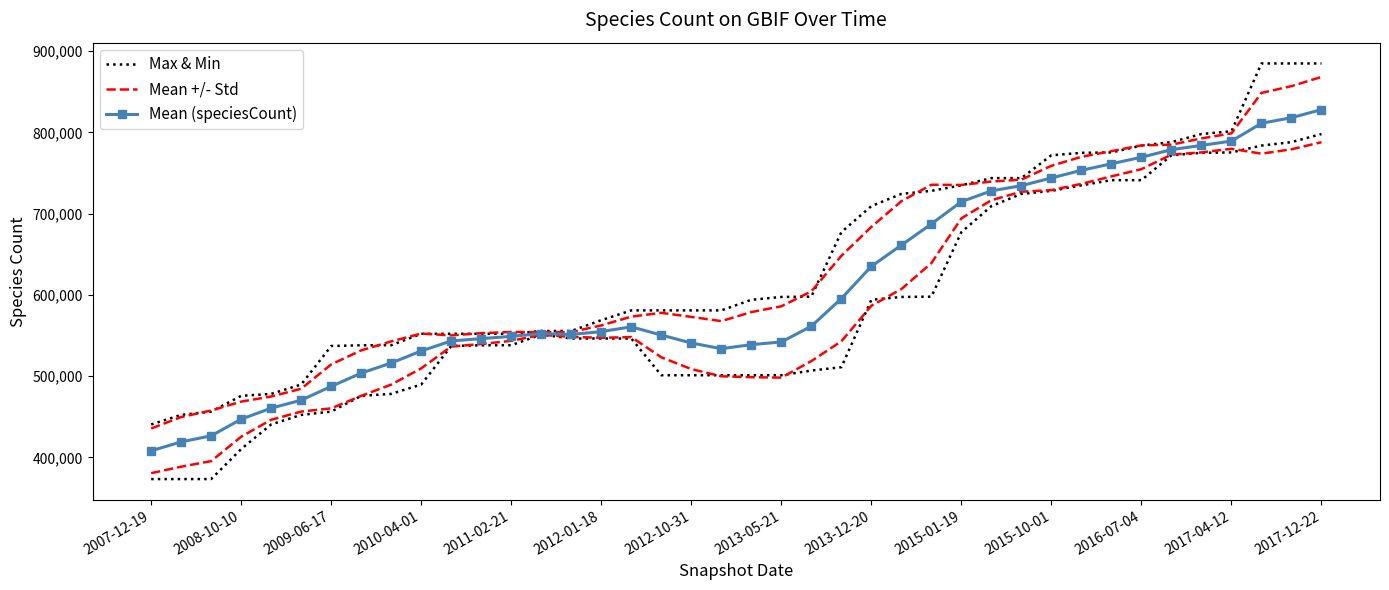

What is the maximum value shown in the chart?

884830.0